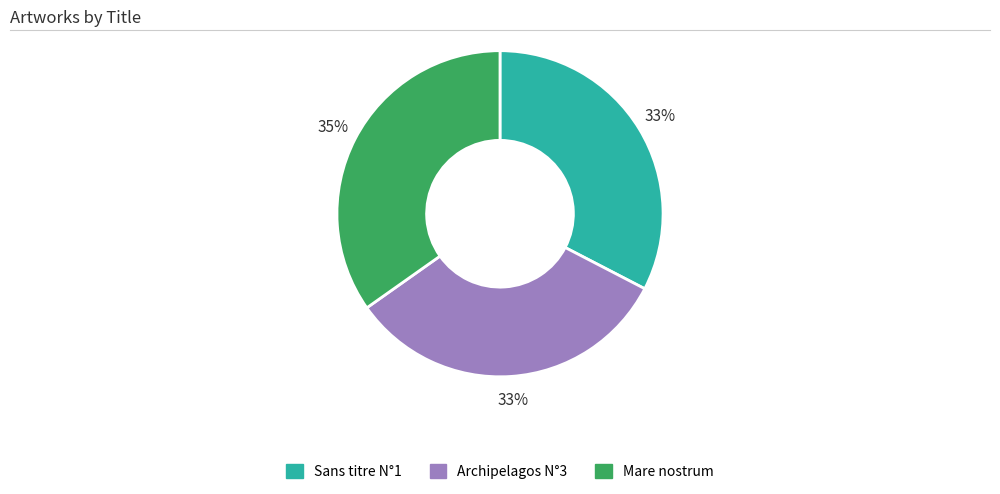

Does any single category account for the majority?

No